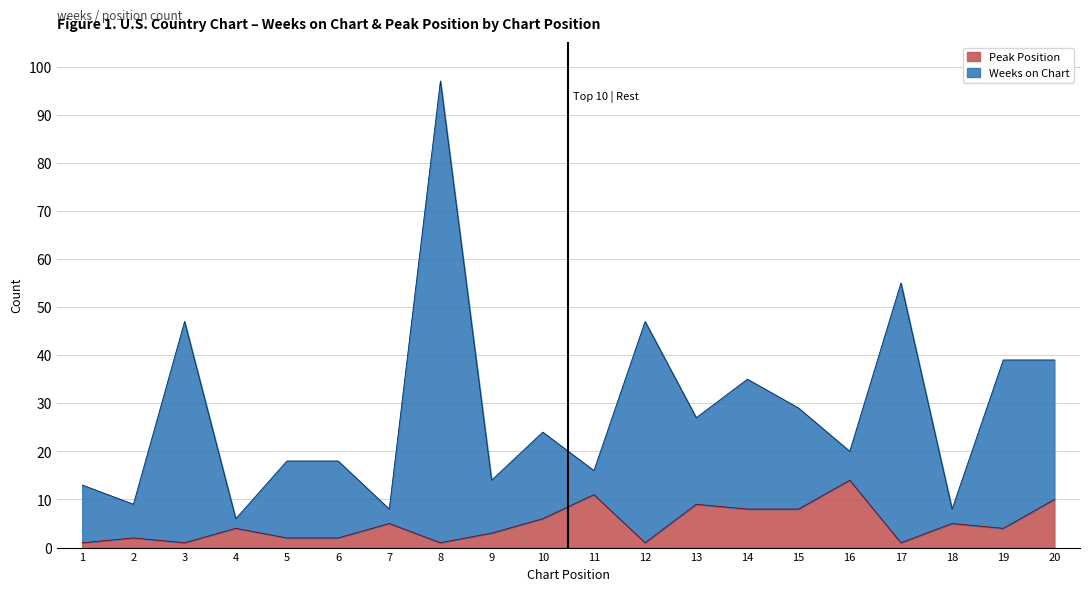

Rank the categories by Weeks on Chart value from highest to lowest.

8, 17, 3, 12, 19, 20, 14, 15, 13, 10, 16, 5, 6, 11, 9, 1, 2, 7, 18, 4